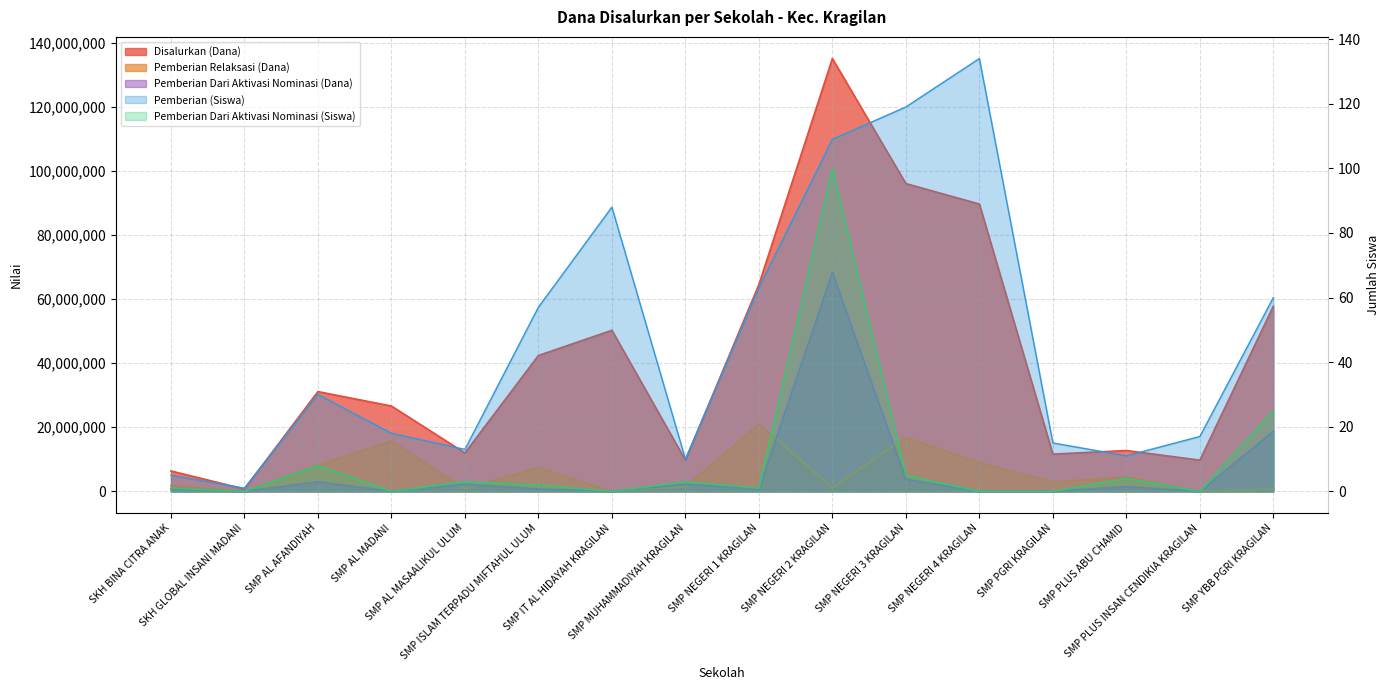

Is the value of Pemberian Dari Aktivasi Nominasi at SMP IT AL HIDAYAH KRAGILAN greater than the value of Pemberian Relaksasi (Dana) at SMP MUHAMMADIYAH KRAGILAN?

No